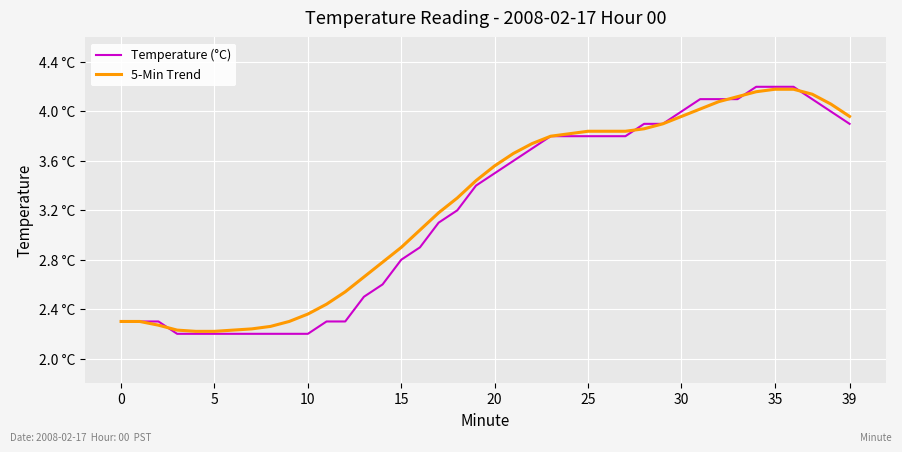

Which series has the largest range (max minus min)?

Temperature (°C)